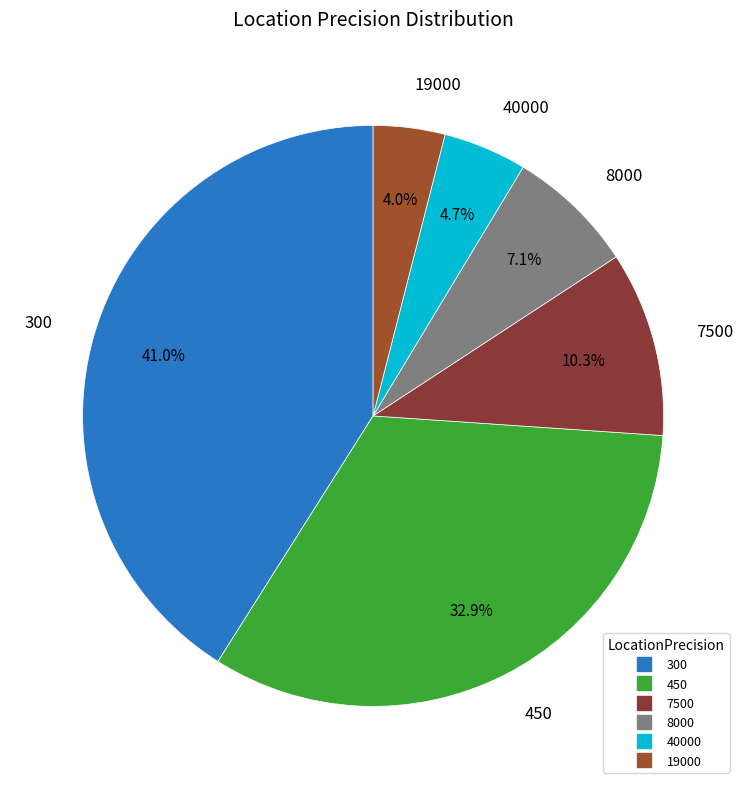

What portion of the pie excludes 8000?

92.9%